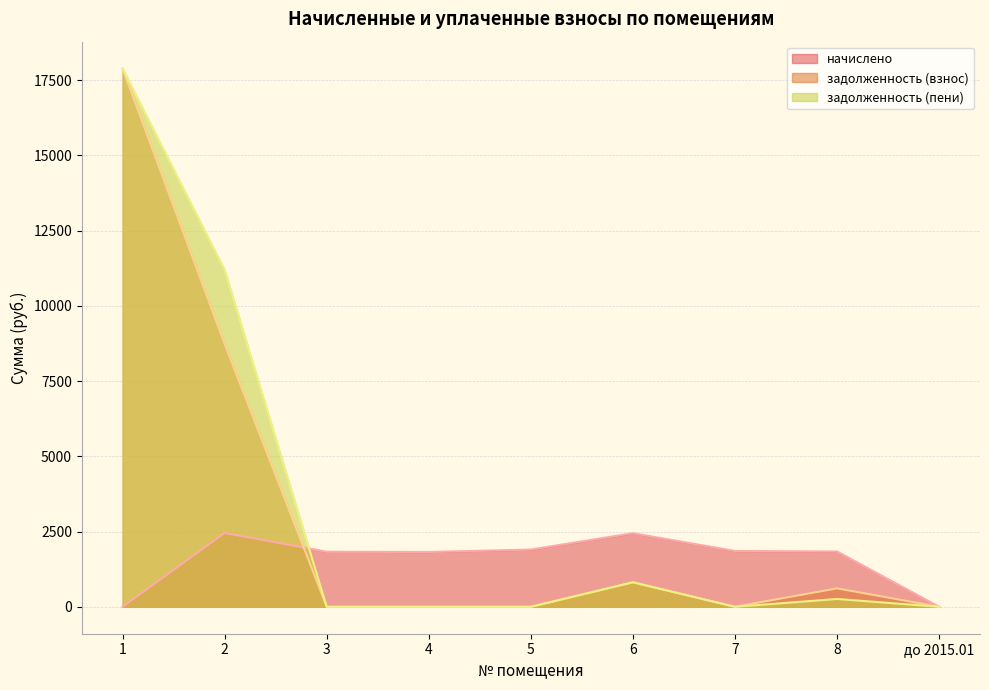

How many lines are shown in the chart?

3